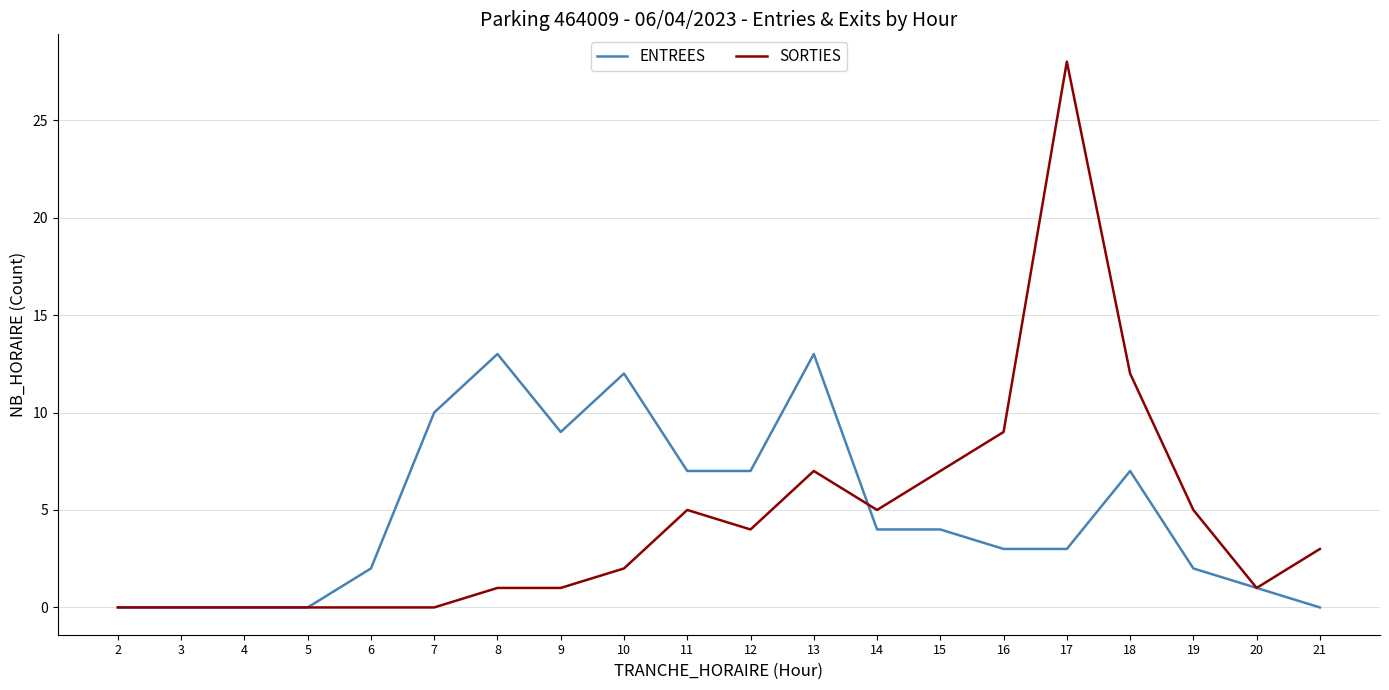

Which series has the largest total across all categories?

ENTREES